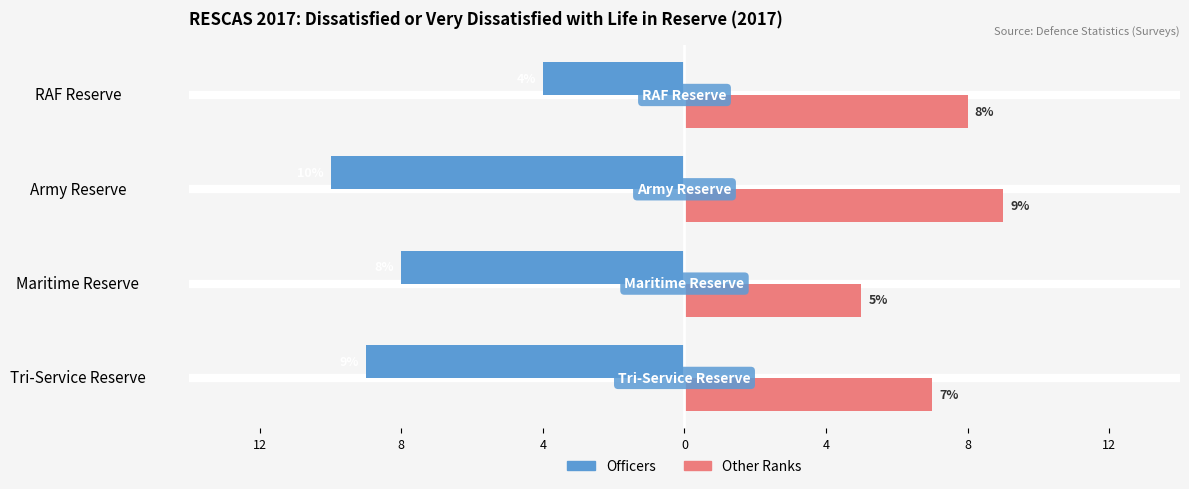

Reading left to right, extract all data points from this chart.

Officers: -9	-8	-10	-4
Other Ranks: 7	5	9	8